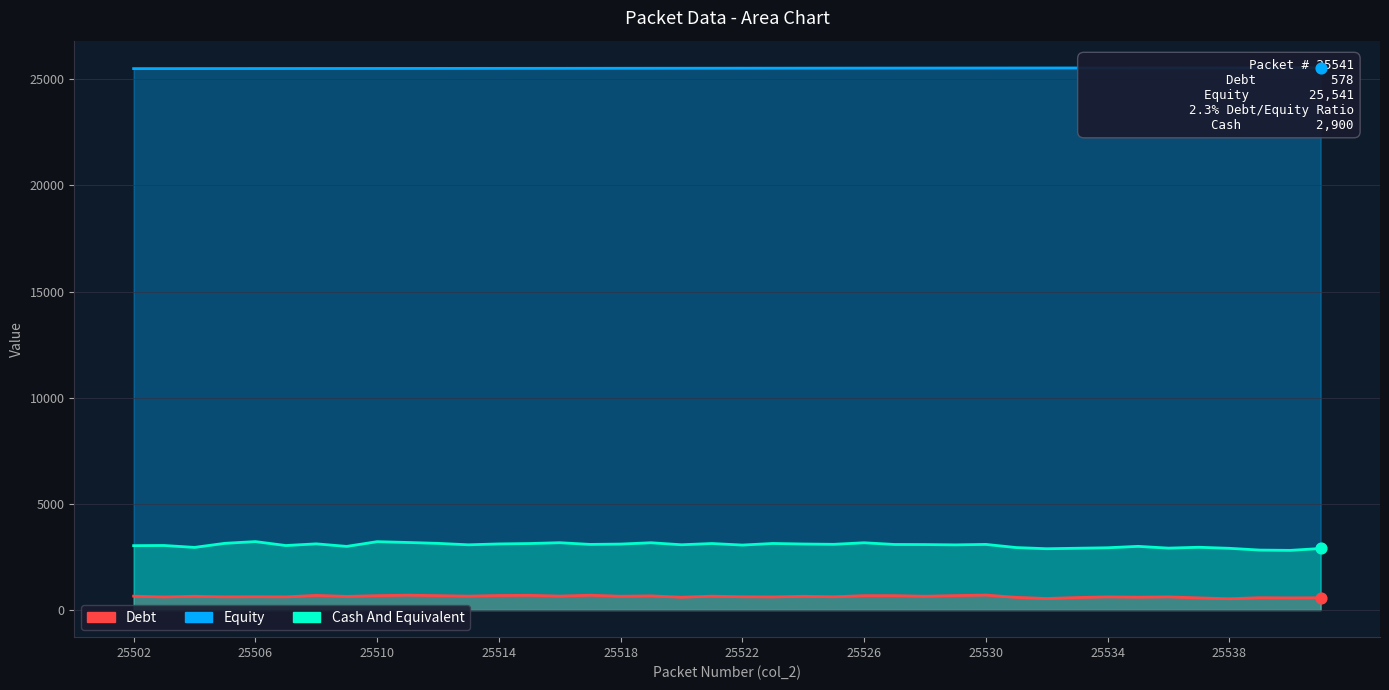

Which series has the widest spread of Y values?

Cash And Equivalent